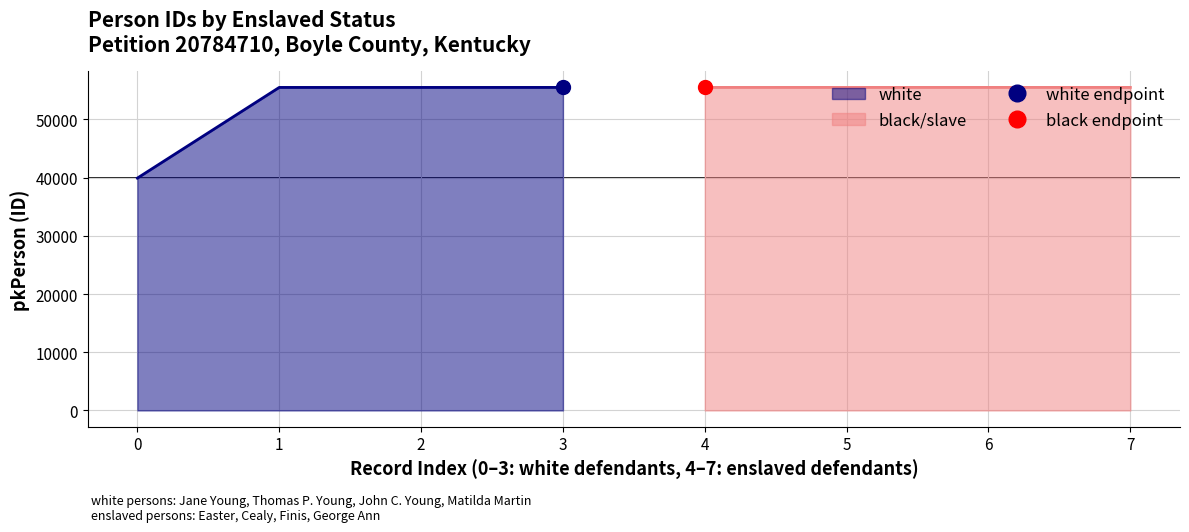

What is the average value of the slave series?

51605